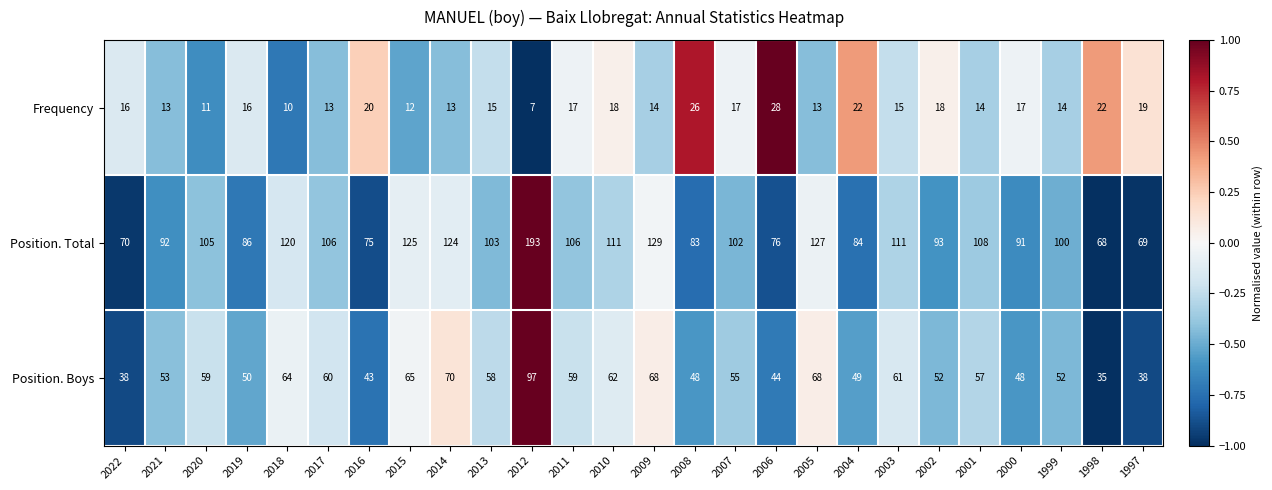

Which series changed the most between 2019 and 2008?

Frequency